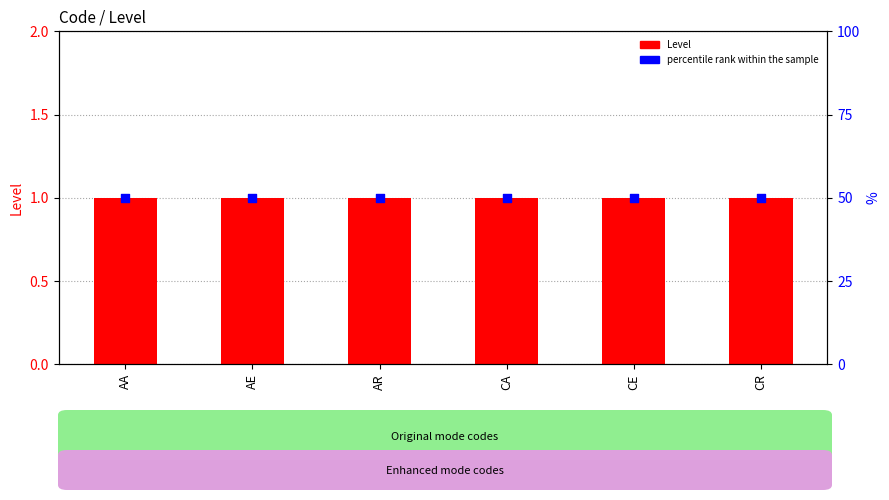

What are all the series names shown in the legend?

Level, percentile rank within the sample